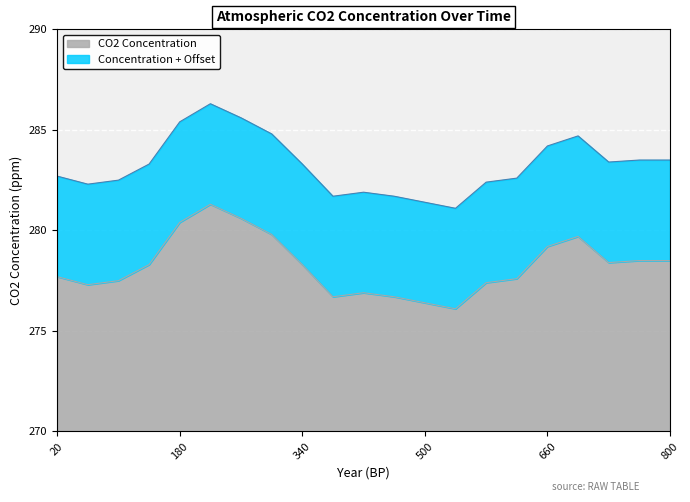

What is the smallest value displayed?

276.1